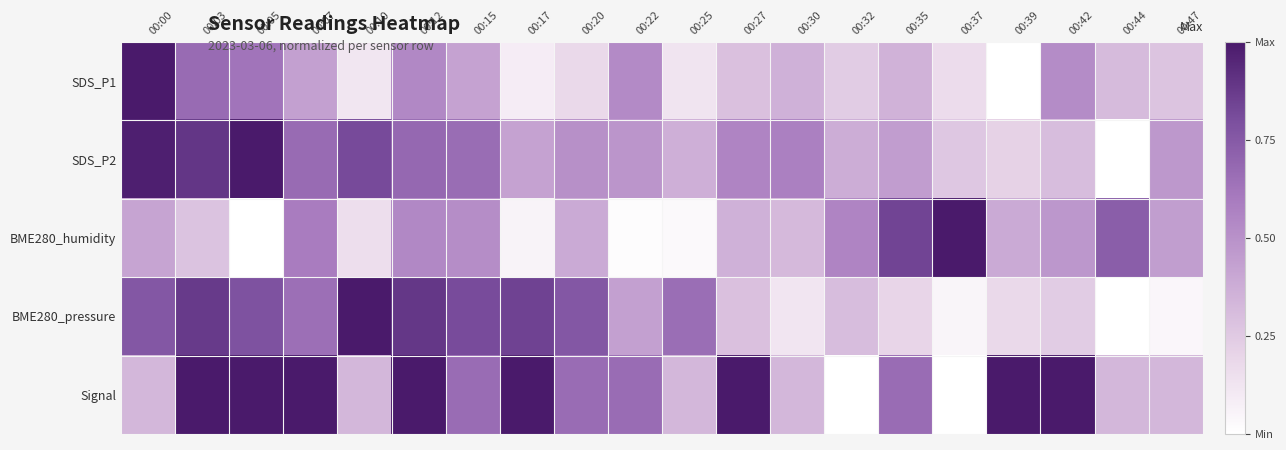

Which series has the largest total across all categories?

Signal